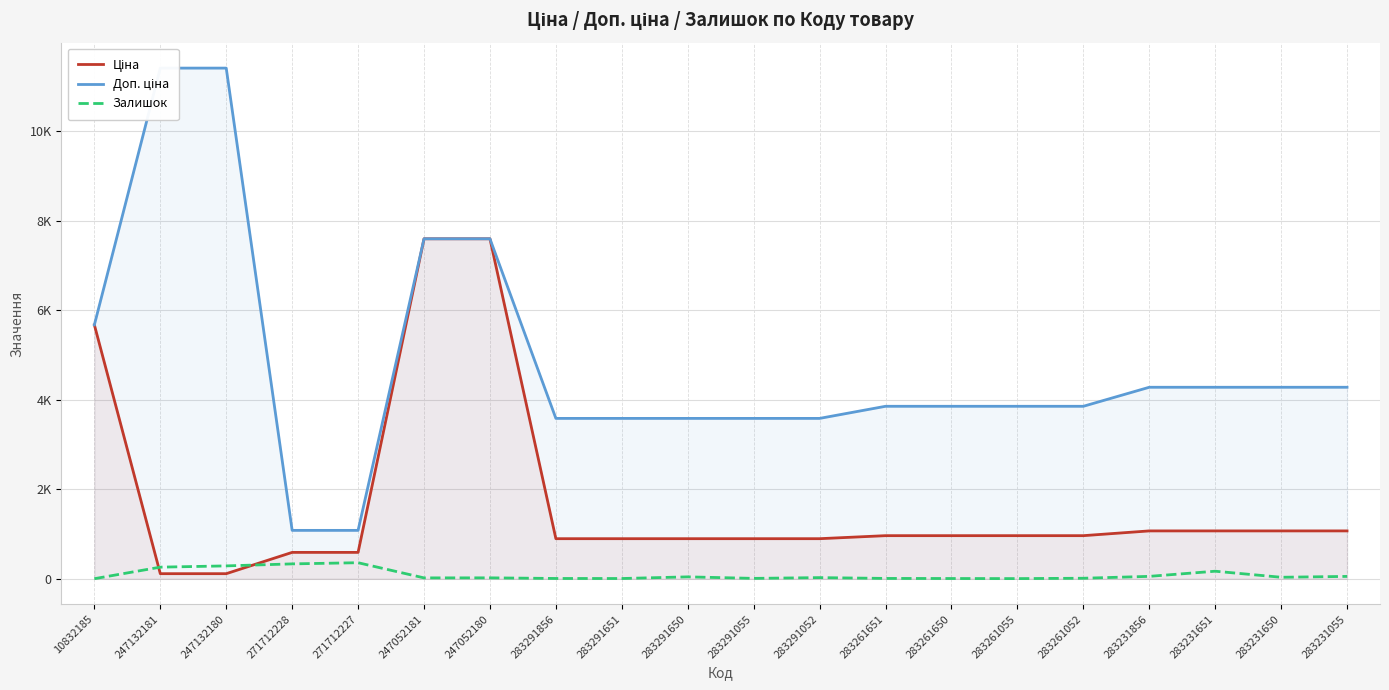

Reading right to left, list all the values displayed in this chart.

Ціна: 283231055=1069.8	283231650=1069.8	283231651=1069.8	283231856=1069.8	283261052=963.5	283261055=963.5	283261650=963.5	283261651=963.5	283291052=895.9	283291055=895.9	283291650=895.9	283291651=895.9	283291856=895.9	247052180=7596.5	247052181=7596.5	271712227=589.9	271712228=589.9	247132180=114.1	247132181=114.1	10832185=5673.8
Доп. ціна: 283231055=4279.1	283231650=4279.1	283231651=4279.1	283231856=4279.1	283261052=3854.0	283261055=3854.0	283261650=3854.0	283261651=3854.0	283291052=3583.6	283291055=3583.6	283291650=3583.6	283291651=3583.6	283291856=3583.6	247052180=7596.5	247052181=7596.5	271712227=1081.7	271712228=1081.7	247132180=11410.0	247132181=11410.0	10832185=5673.8
Залишок: 283231055=53.0	283231650=34.0	283231651=169.0	283231856=54.0	283261052=12.0	283261055=4.0	283261650=6.0	283261651=8.0	283291052=26.0	283291055=9.0	283291650=43.0	283291651=6.0	283291856=7.0	247052180=21.0	247052181=20.0	271712227=359.0	271712228=333.0	247132180=288.0	247132181=260.0	10832185=2.0